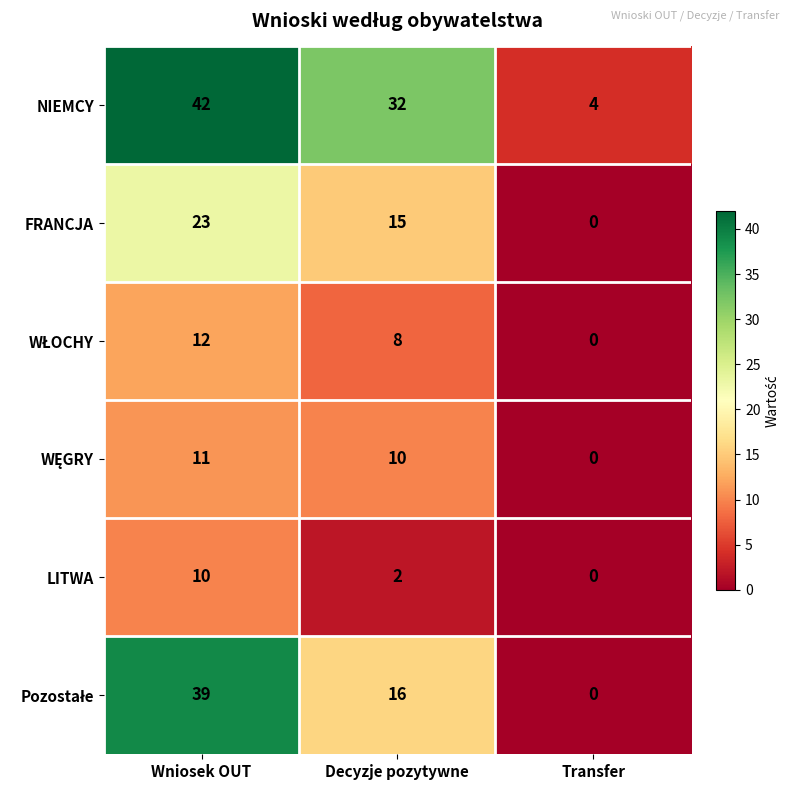

What is the spread (max minus min) of values at Wniosek OUT?

32